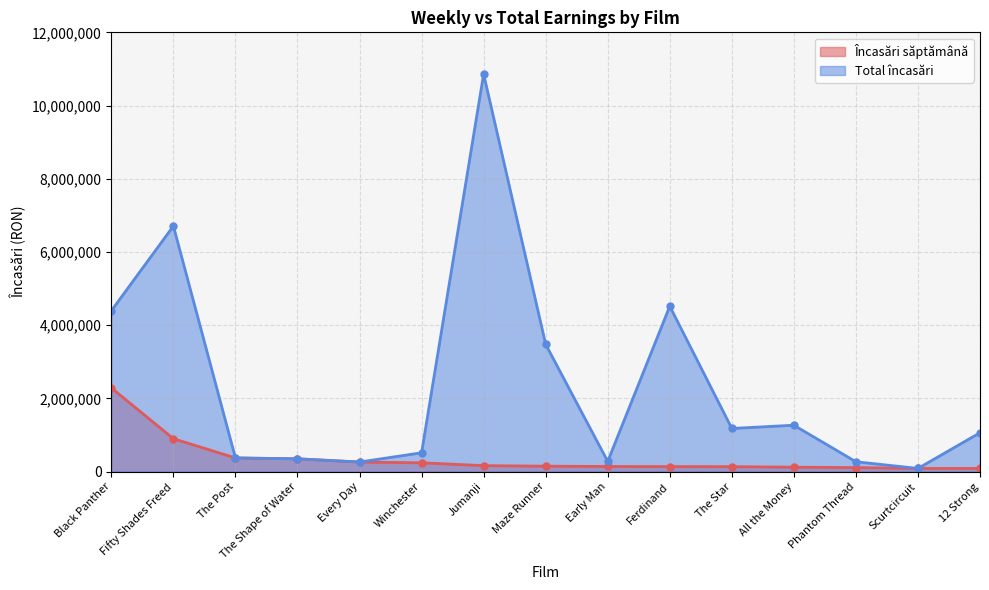

List the series in order of their peak value, lowest first.

Încasări săptămână, Total încasări